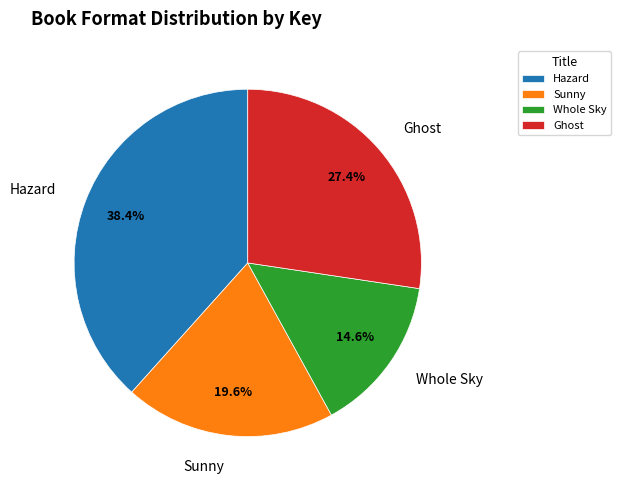

Which category has the biggest portion of the pie?

Hazard